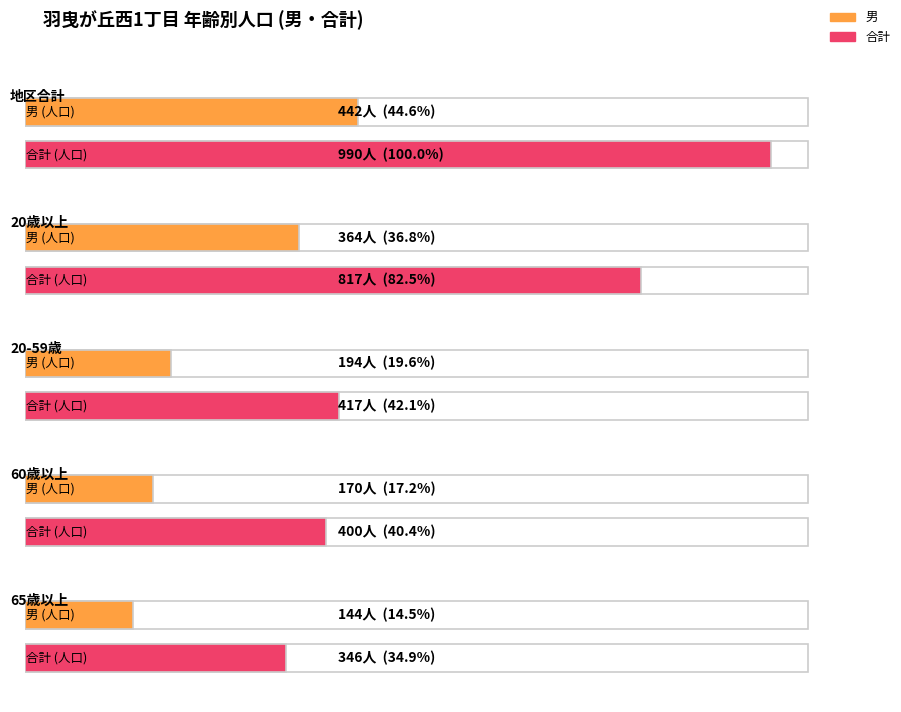

What is the sum of all 男 values?

1314